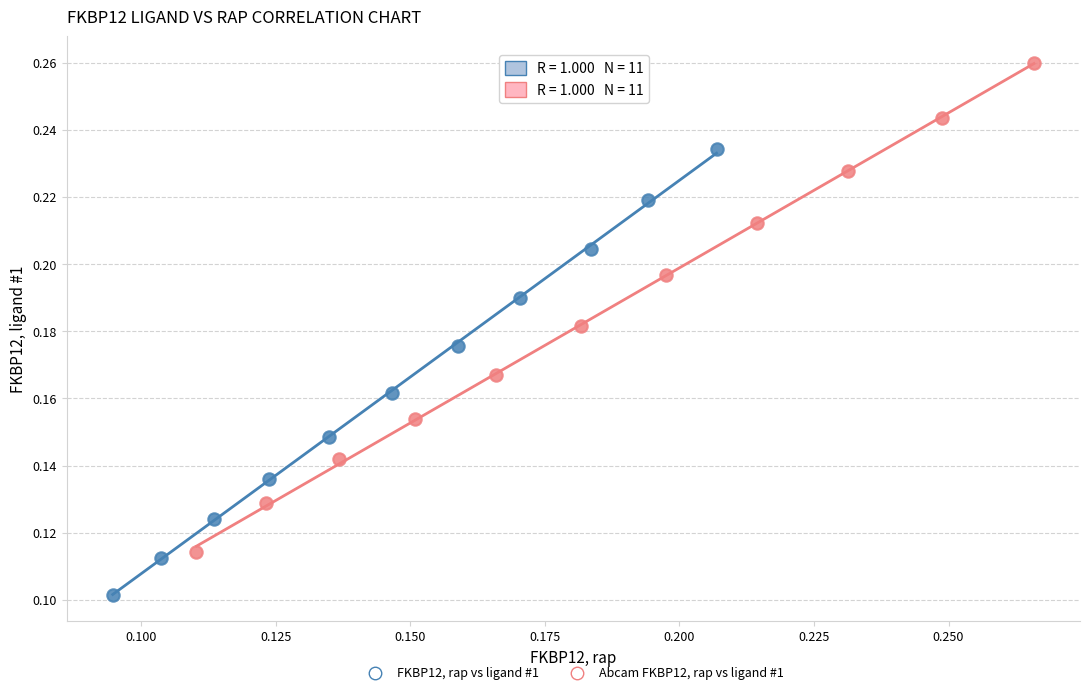

Which series contains the lowest Y value?

FKBP12, rap vs ligand #1